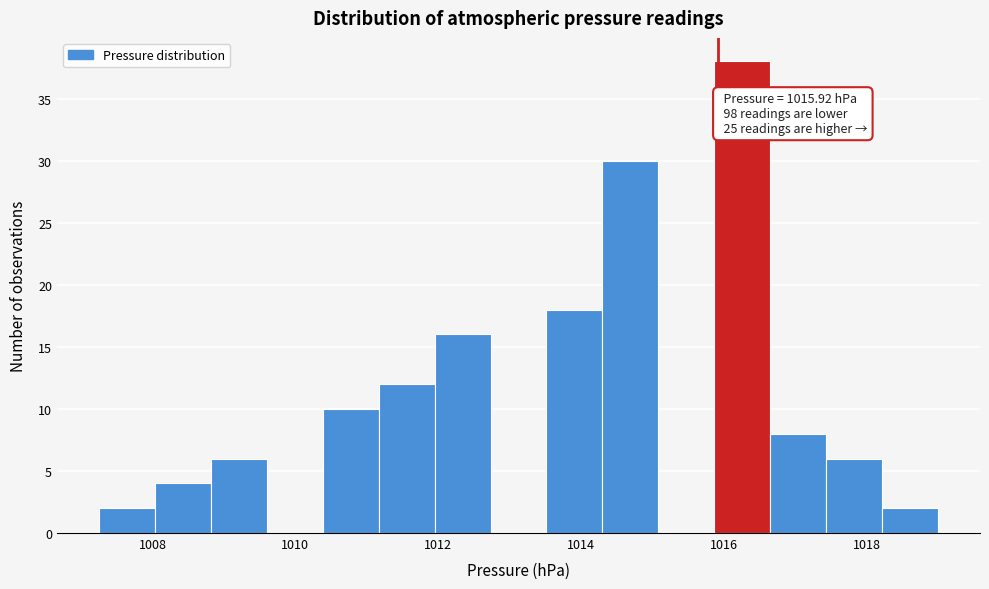

Around what value on the x-axis is the tallest bar? Give the approximate position of its centre, as read against the axis.

1016.2